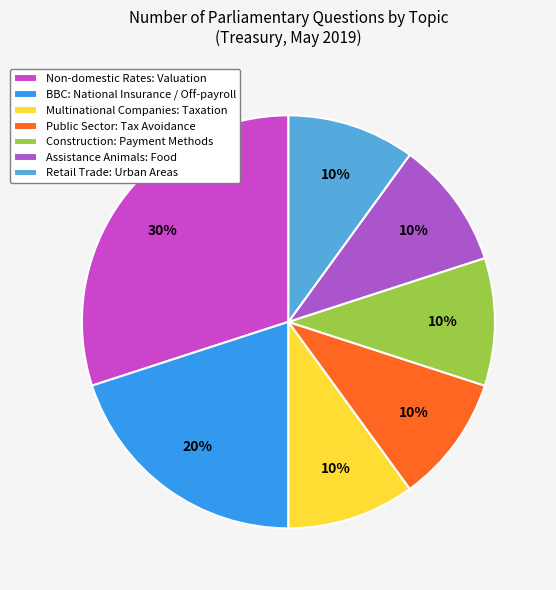

How many segments does this pie chart have?

7